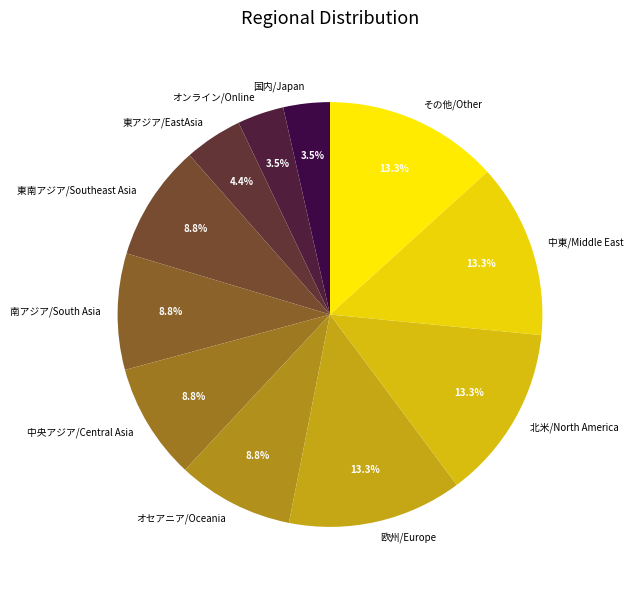

How much of the chart is everything except その他/Other?

86.7%